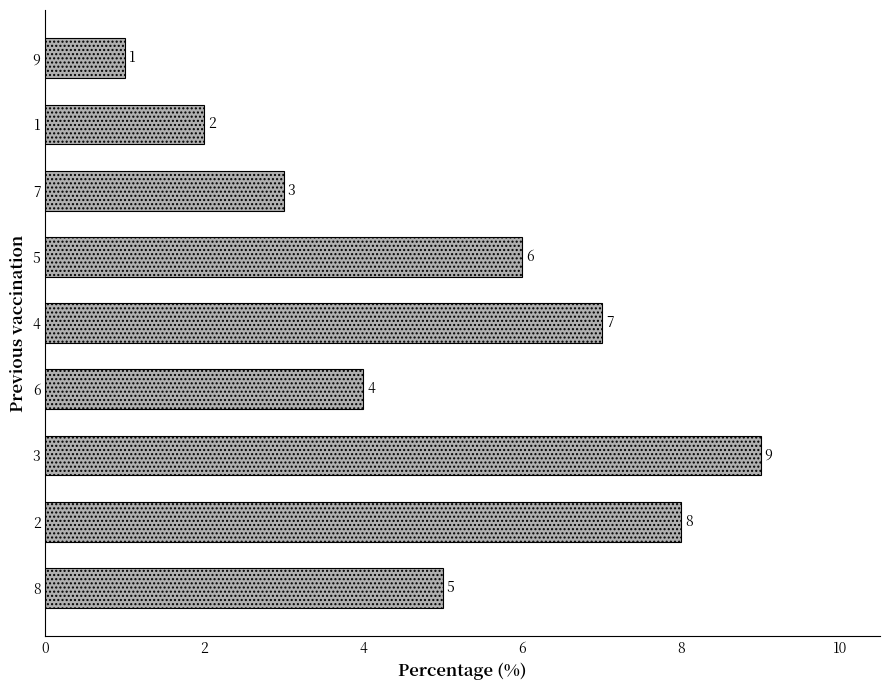

True or false: the data shows 4 at 6.

True